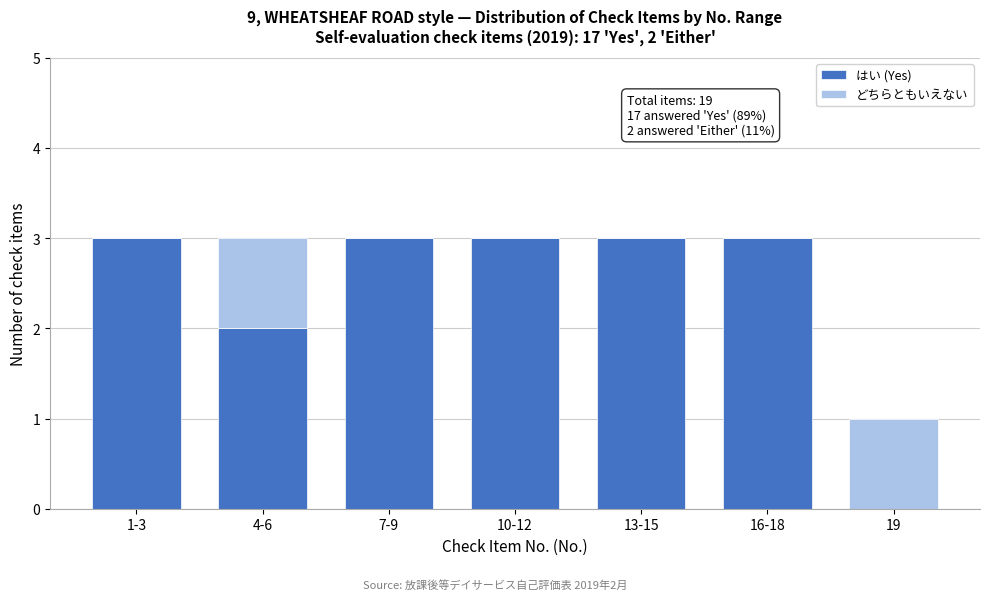

Reading left to right, what are the values for はい (Yes)?

1-3=3	4-6=2	7-9=3	10-12=3	13-15=3	16-18=3	19=0